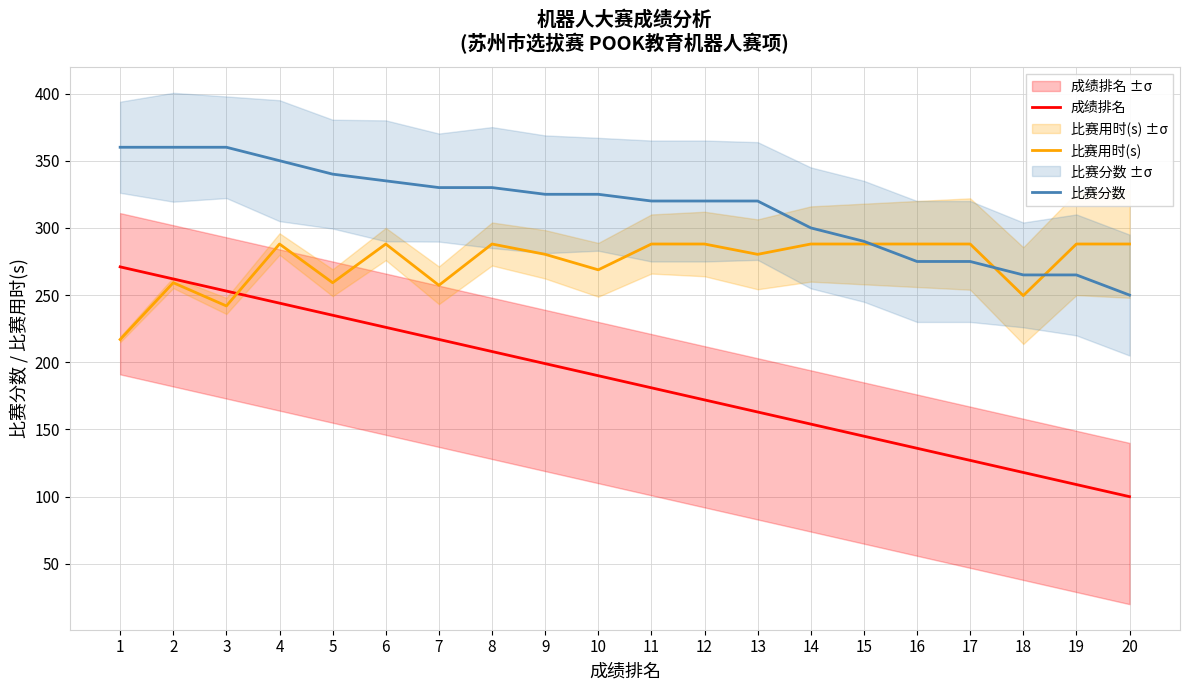

Between 6 and 19, which series saw the biggest shift?

成绩排名